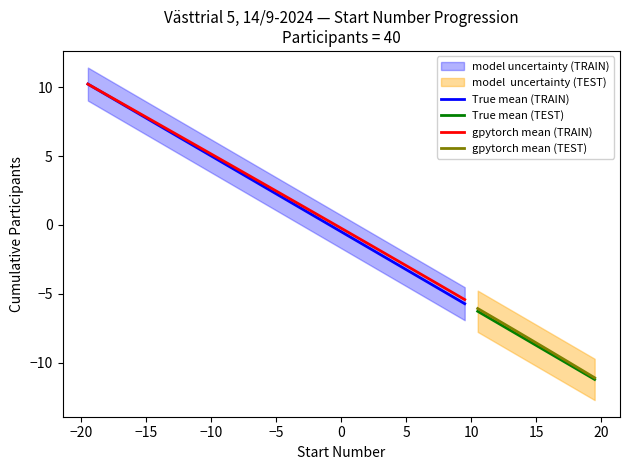

What is the highest value of the True mean (TRAIN) series?

10.2